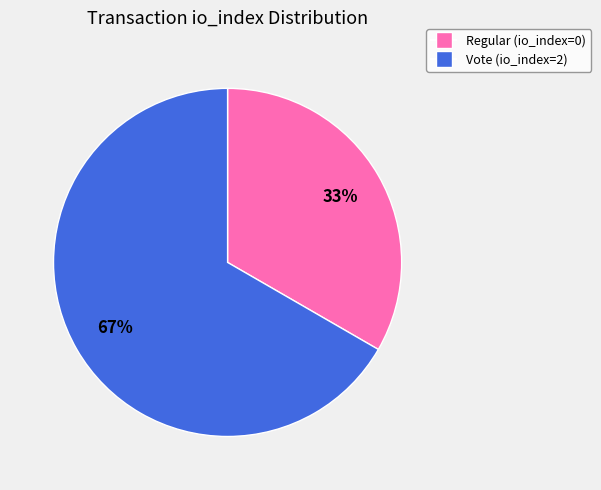

Do Vote (io_index=2) and Regular (io_index=0) together represent more than half of the pie?

Yes